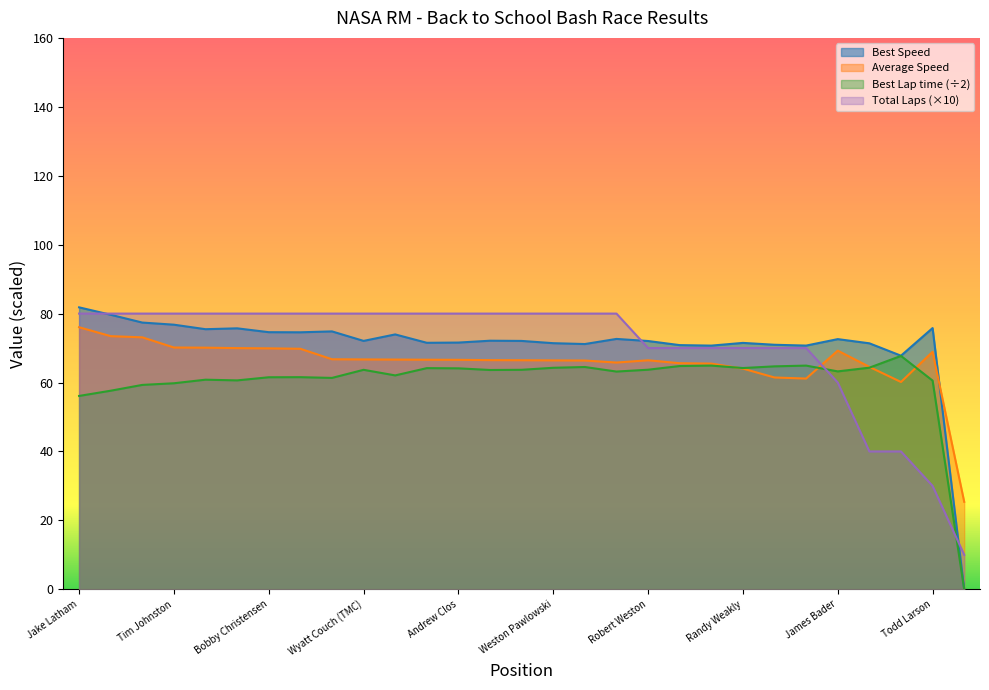

What is the difference between the Best Speed values at Bryan Bochnowicz and Peter Standiford?

0.7